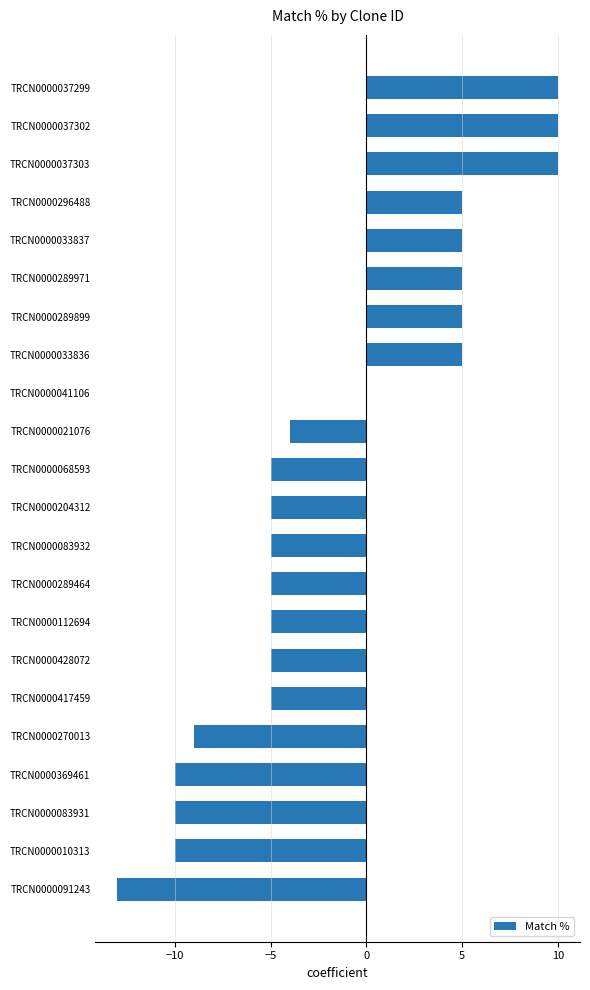

Reading bottom to top, transcribe all the data shown in this chart.

TRCN0000091243=-13	TRCN0000010313=-10	TRCN0000083931=-10	TRCN0000369461=-10	TRCN0000270013=-9	TRCN0000417459=-5	TRCN0000428072=-5	TRCN0000112694=-5	TRCN0000289464=-5	TRCN0000083932=-5	TRCN0000204312=-5	TRCN0000068593=-5	TRCN0000021076=-4	TRCN0000041106=0	TRCN0000033836=5	TRCN0000289899=5	TRCN0000289971=5	TRCN0000033837=5	TRCN0000296488=5	TRCN0000037303=10	TRCN0000037302=10	TRCN0000037299=10